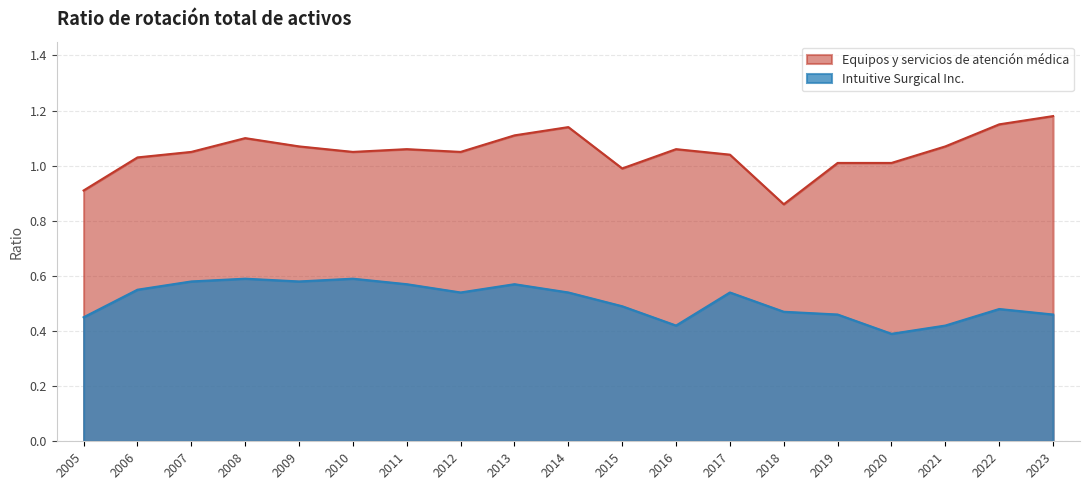

Does the chart display data point markers on the line(s)?

No